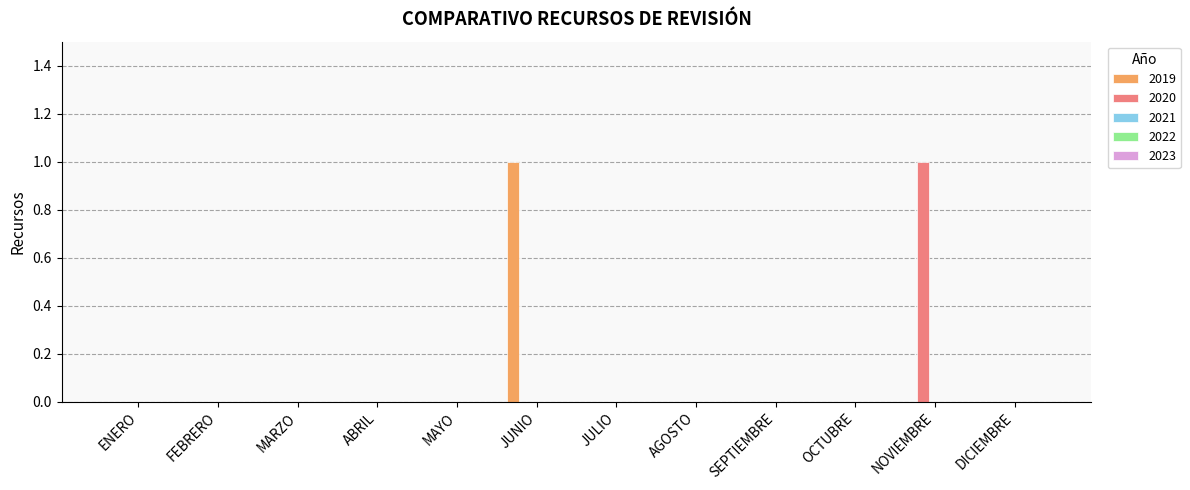

Is it true that 2020 equals 0 at AGOSTO?

True